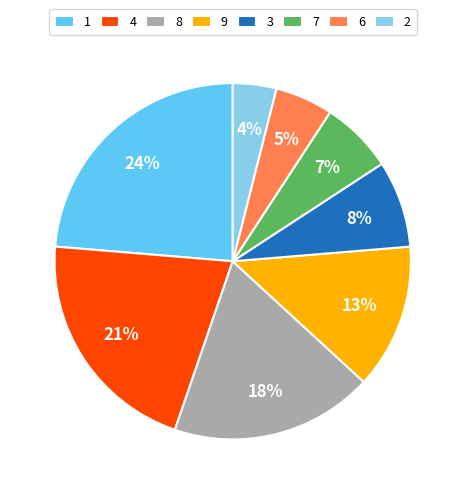

True or false: 9 accounts for 13% of the total.

True